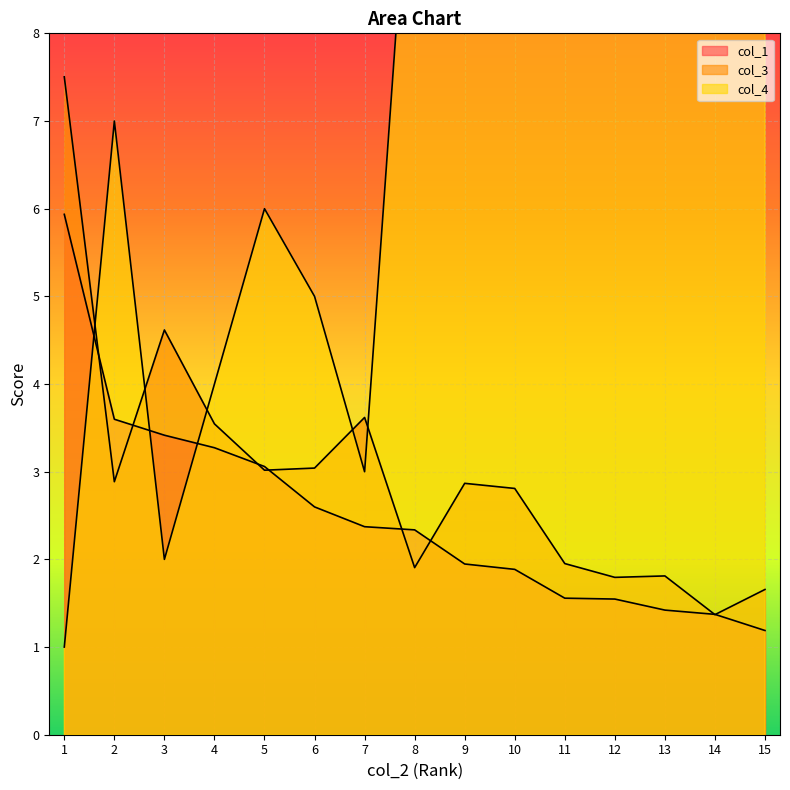

What are all the series names shown in the legend?

col_1, col_3, col_4